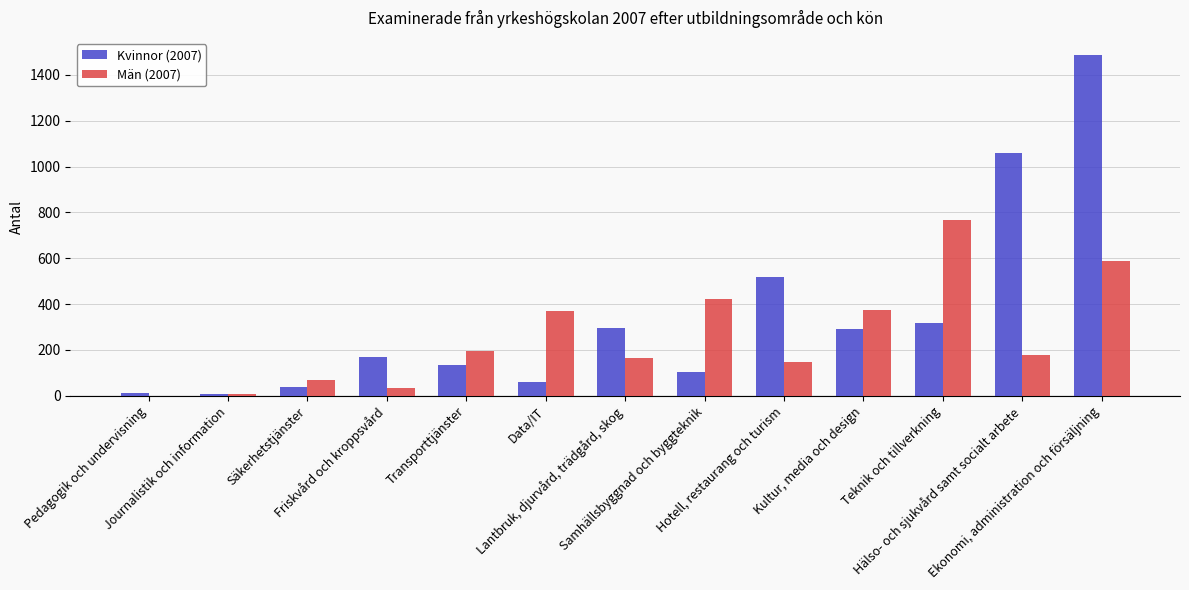

Between Journalistik och information and Teknik och tillverkning, which series saw the biggest shift?

Män (2007)